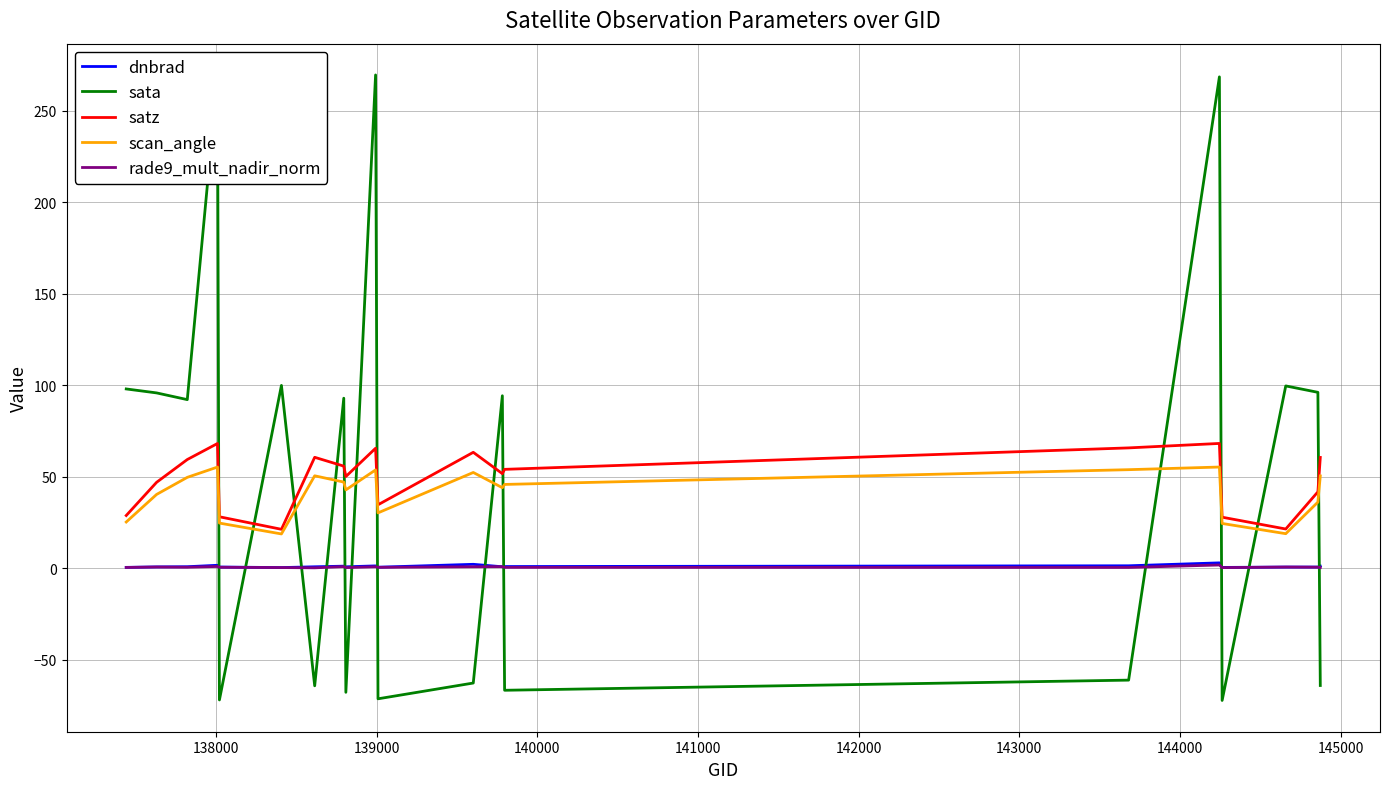

How many times do rade9_mult_nadir_norm and sata cross each other?

13